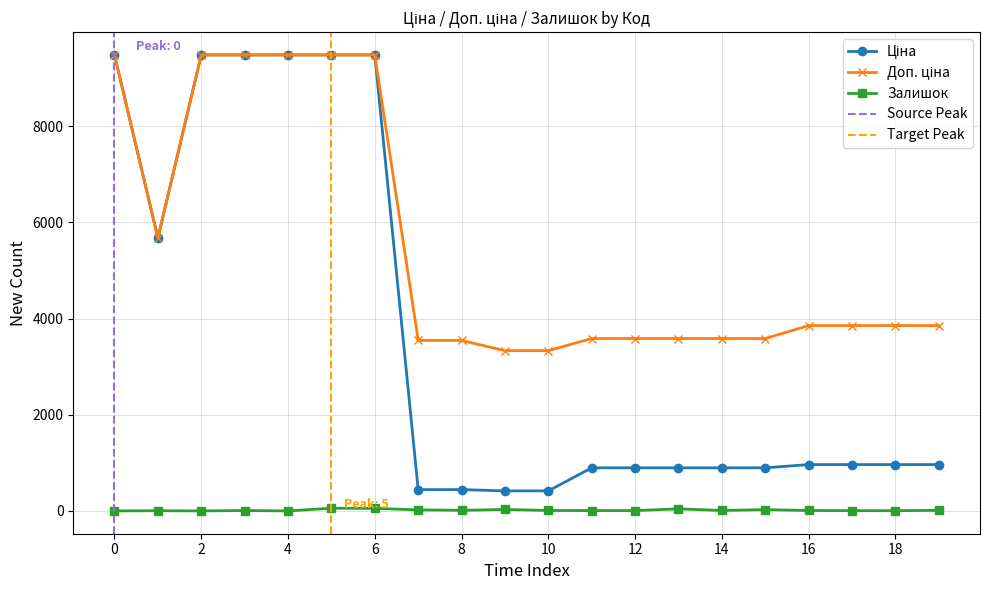

At how many categories does at least one series exceed 6023?

6